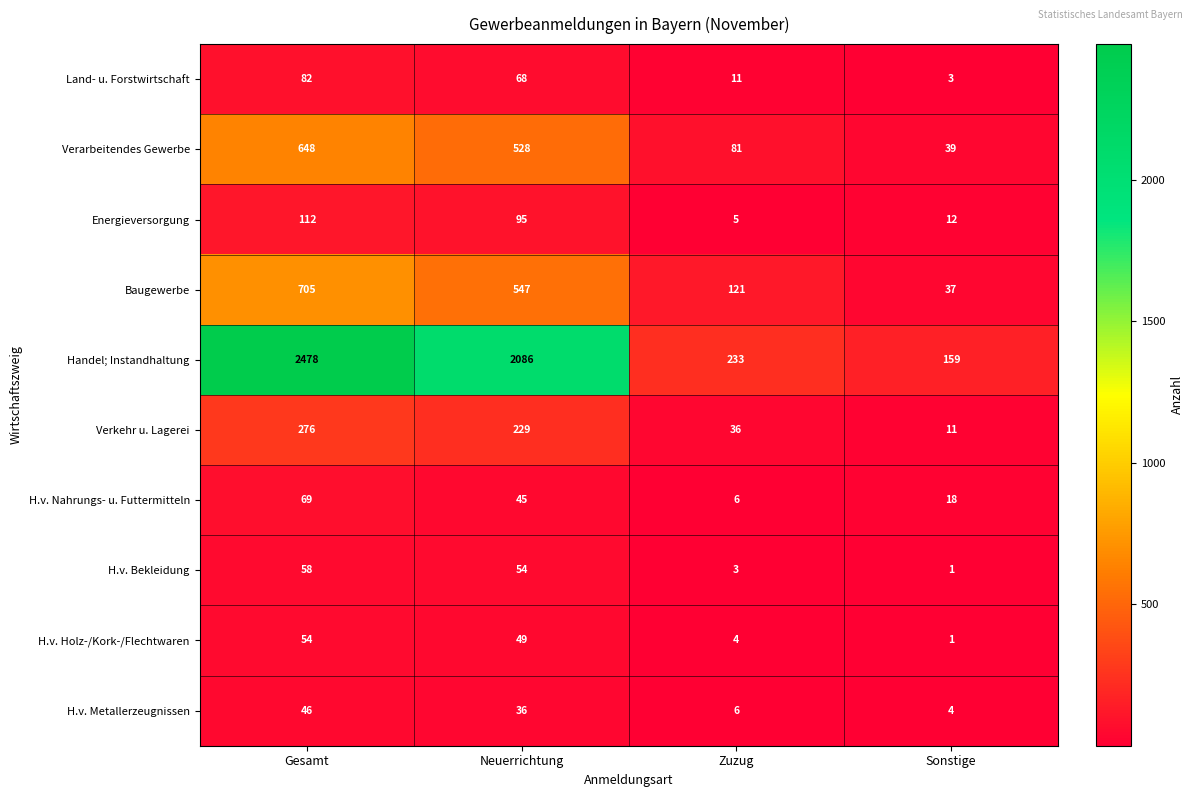

List the series in order of their peak value, lowest first.

H.v. Metallerzeugnissen, H.v. Holz-/Kork-/Flechtwaren, H.v. Bekleidung, H.v. Nahrungs- u. Futtermitteln, Land- u. Forstwirtschaft, Energieversorgung, Verkehr u. Lagerei, Verarbeitendes Gewerbe, Baugewerbe, Handel; Instandhaltung